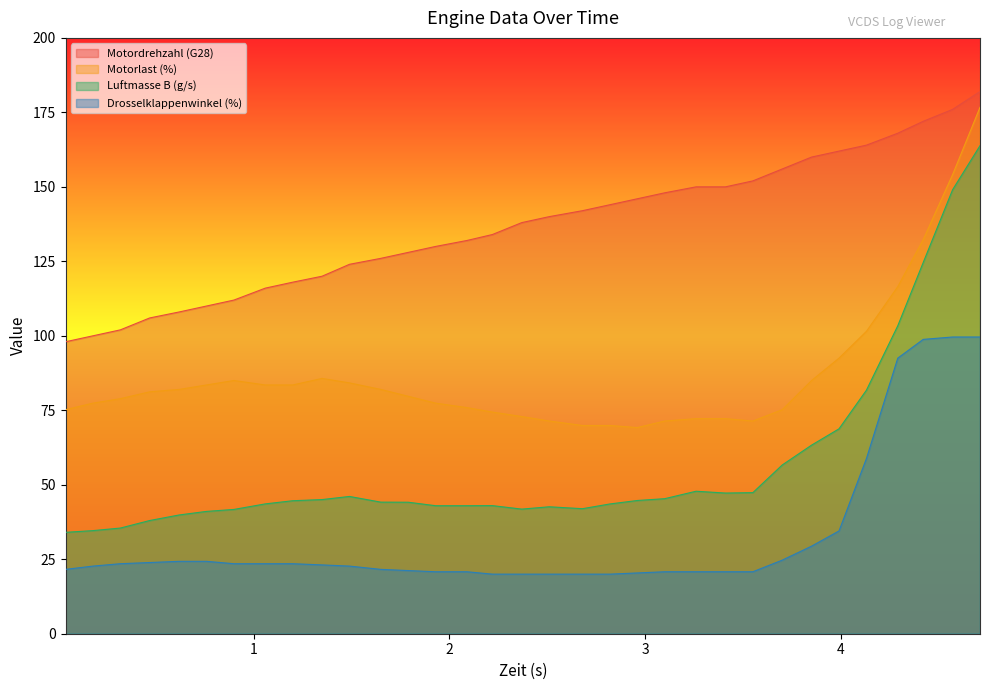

Rank the series by their average value, from lowest to highest.

Drosselklappenwinkel (%), Luftmasse B (g/s), Motorlast (%), Motordrehzahl (G28)